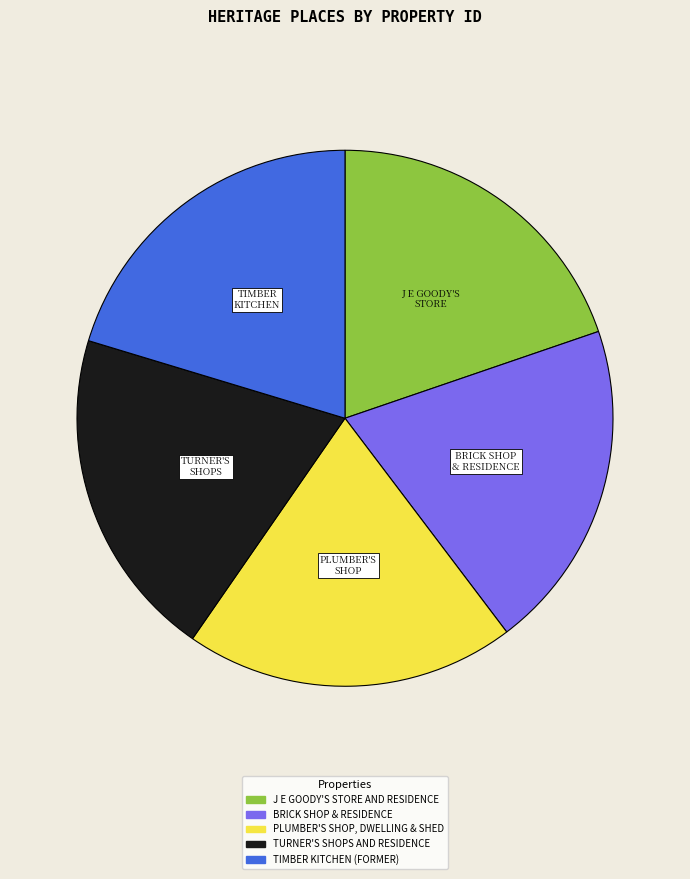

What is the ratio of the value at BRICK SHOP & RESIDENCE to the value at PLUMBER'S SHOP, DWELLING & SHED?

1.0